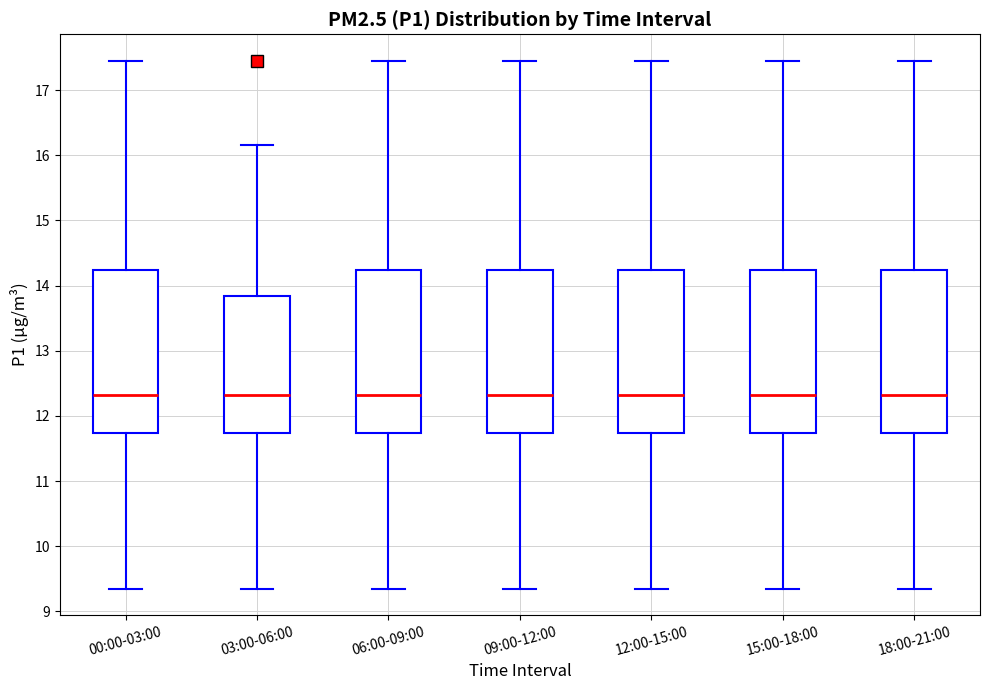

Reading left to right, read every box against the y-axis: the position of its median line, the range the box covers, and the ends of its whiskers. The values are not printed on the chart, so give them approximately, as read against the axis.

00:00-03:00: median 12.3, box 11.7 to 14.2, whiskers 9.4 to 17.5
03:00-06:00: median 12.3, box 11.7 to 13.8, whiskers 9.4 to 16.2
06:00-09:00: median 12.3, box 11.7 to 14.2, whiskers 9.4 to 17.5
09:00-12:00: median 12.3, box 11.7 to 14.2, whiskers 9.4 to 17.5
12:00-15:00: median 12.3, box 11.7 to 14.2, whiskers 9.4 to 17.5
15:00-18:00: median 12.3, box 11.7 to 14.2, whiskers 9.4 to 17.5
18:00-21:00: median 12.3, box 11.7 to 14.2, whiskers 9.4 to 17.5